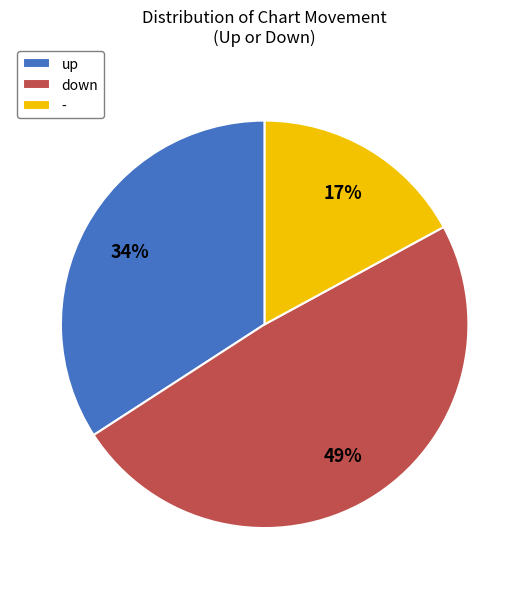

Rank the categories by value from highest to lowest.

down, up, -